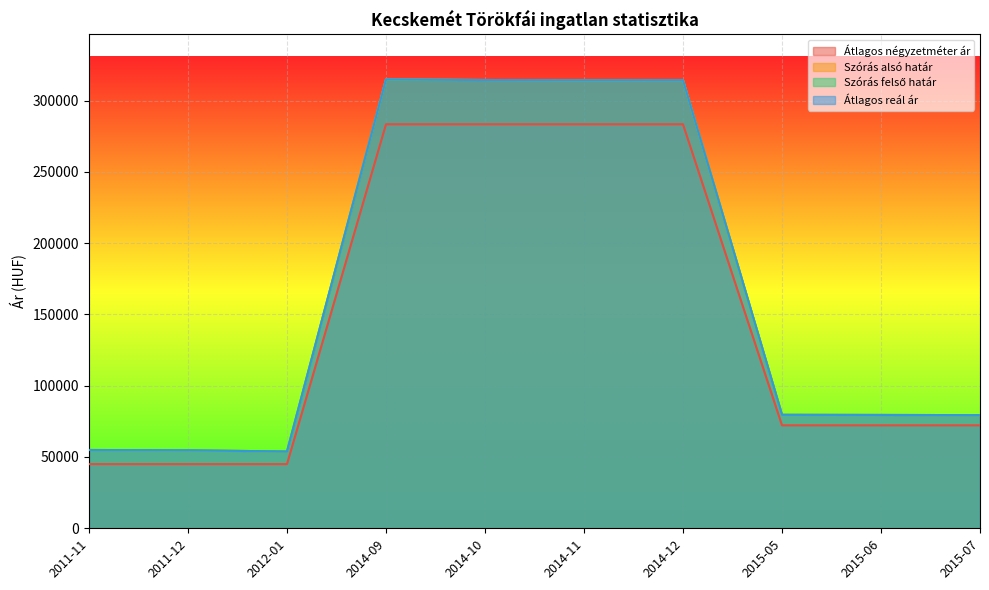

The value of Szórás alsó határ at 2012-01 is 53861. True or false?

True